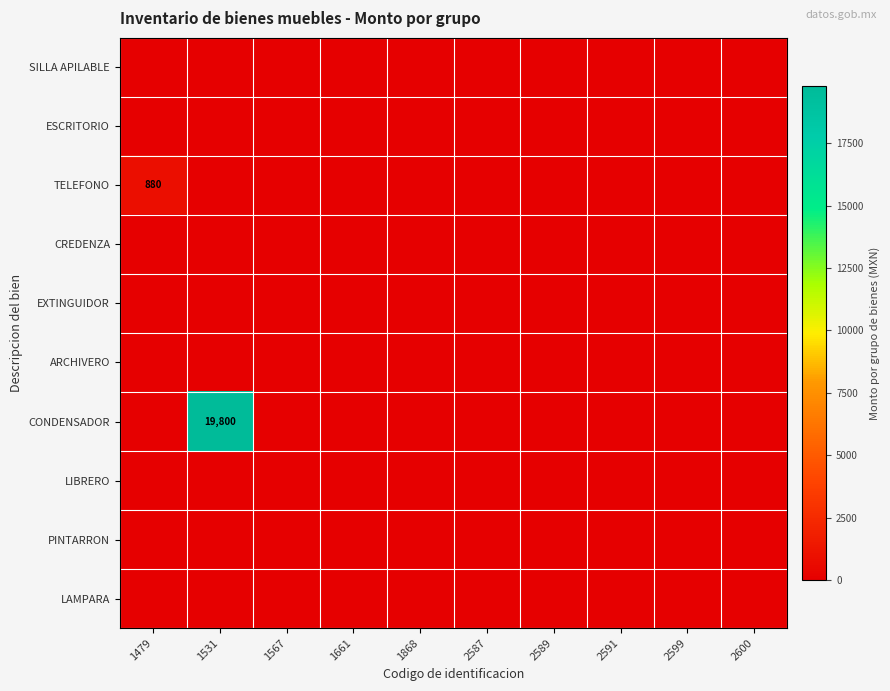

How many series are shown in this chart?

10